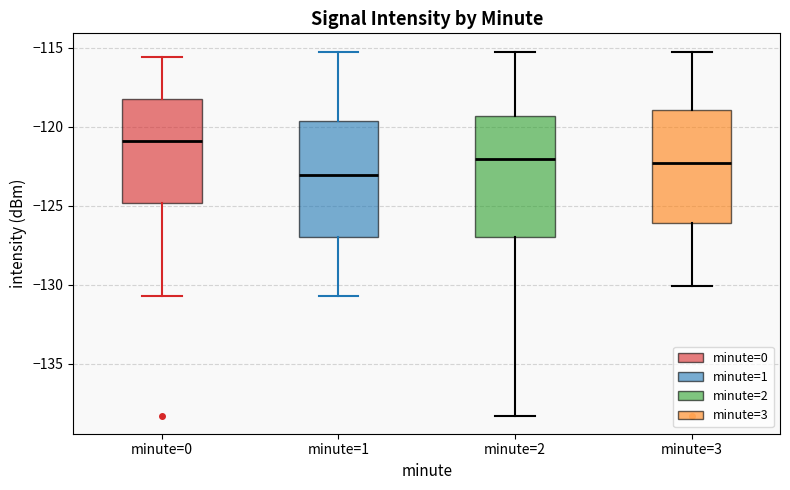

Reading left to right, read every box against the y-axis: the position of its median line, the range the box covers, and the ends of its whiskers. The values are not printed on the chart, so give them approximately, as read against the axis.

minute=0: median -121.0, box -125.0 to -118.5, whiskers -130.5 to -115.5
minute=1: median -123.0, box -127.0 to -119.5, whiskers -130.5 to -115.0
minute=2: median -122.0, box -127.0 to -119.5, whiskers -138.5 to -115.0
minute=3: median -122.5, box -126.0 to -119.0, whiskers -130.0 to -115.0